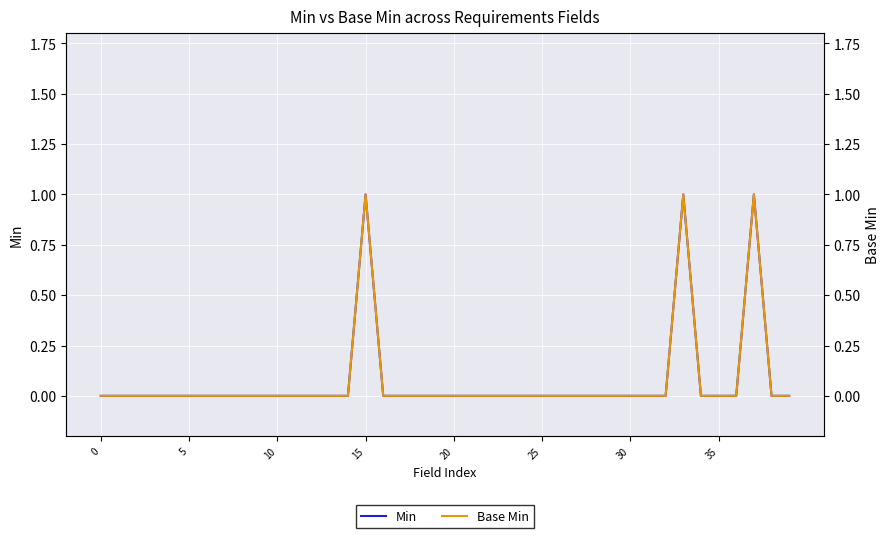

True or false: Base Min has more than 0 points higher than both neighbors.

True